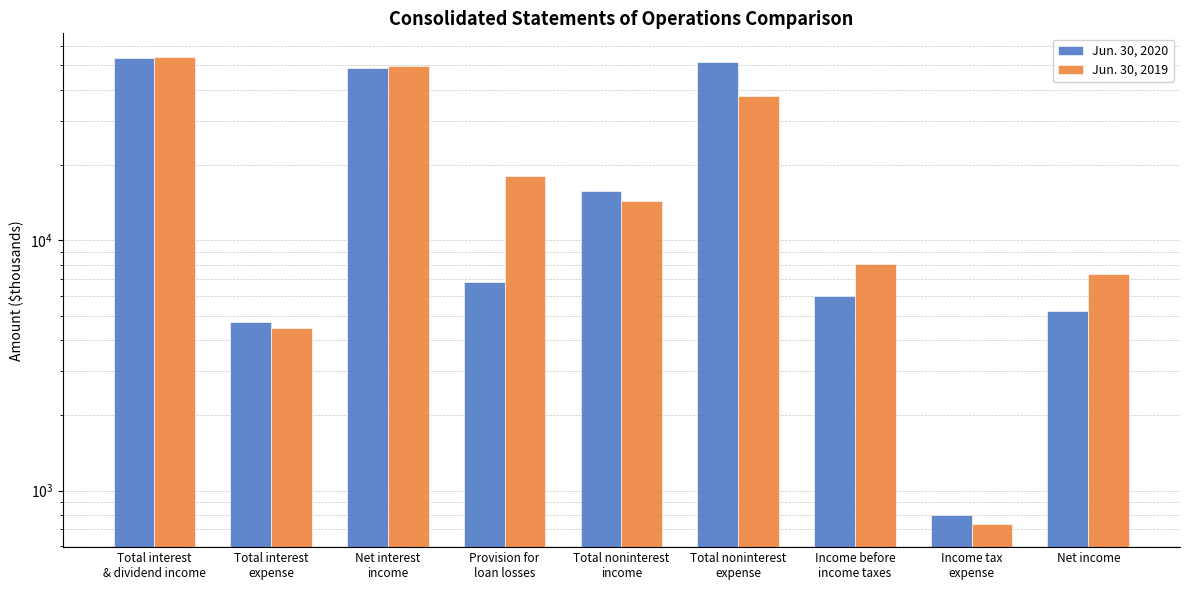

What is the approximate value of Jun. 30, 2019 at Total interest
& dividend income, to the nearest 10?

54160